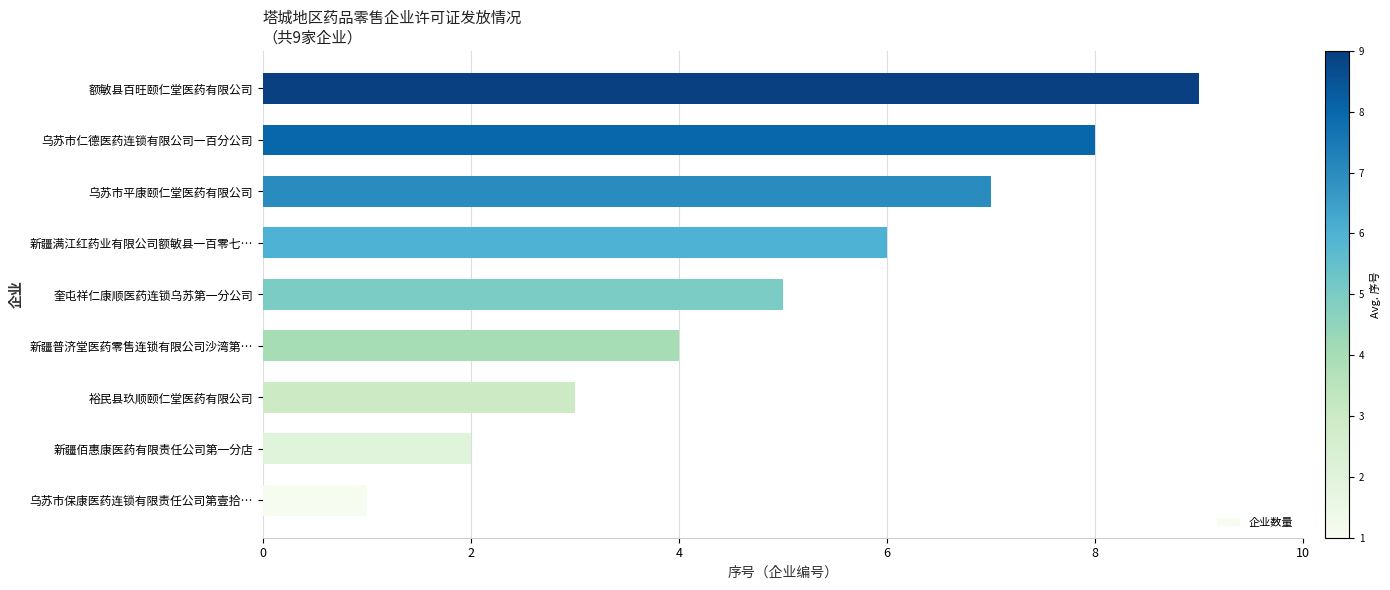

True or false: the data shows 6 at 新疆满江红药业有限公司额敏县一百零七….

True